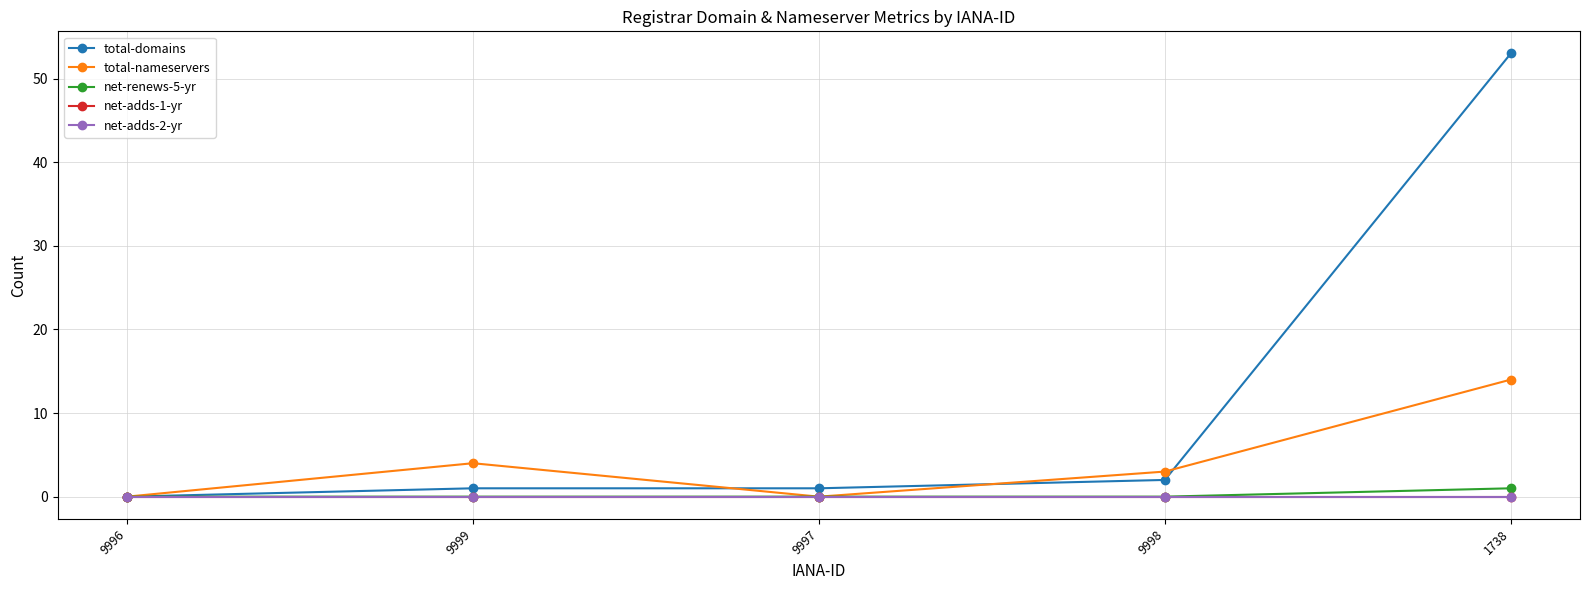

Is this an area chart (filled region under the line)?

No